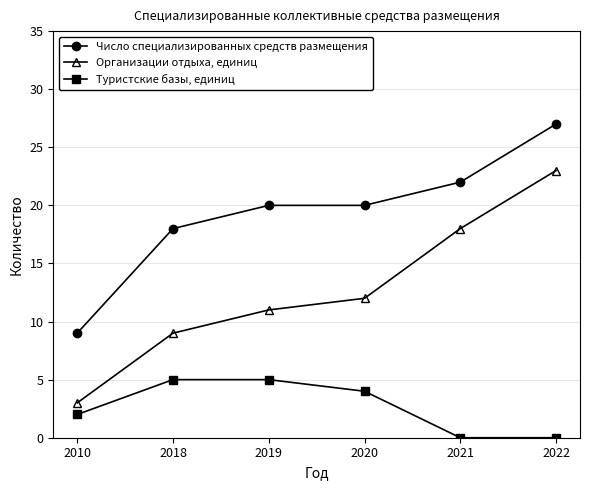

Rank the series at 2022 from highest to lowest value.

Число специализированных средств размещения, Организации отдыха, единиц, Туристские базы, единиц